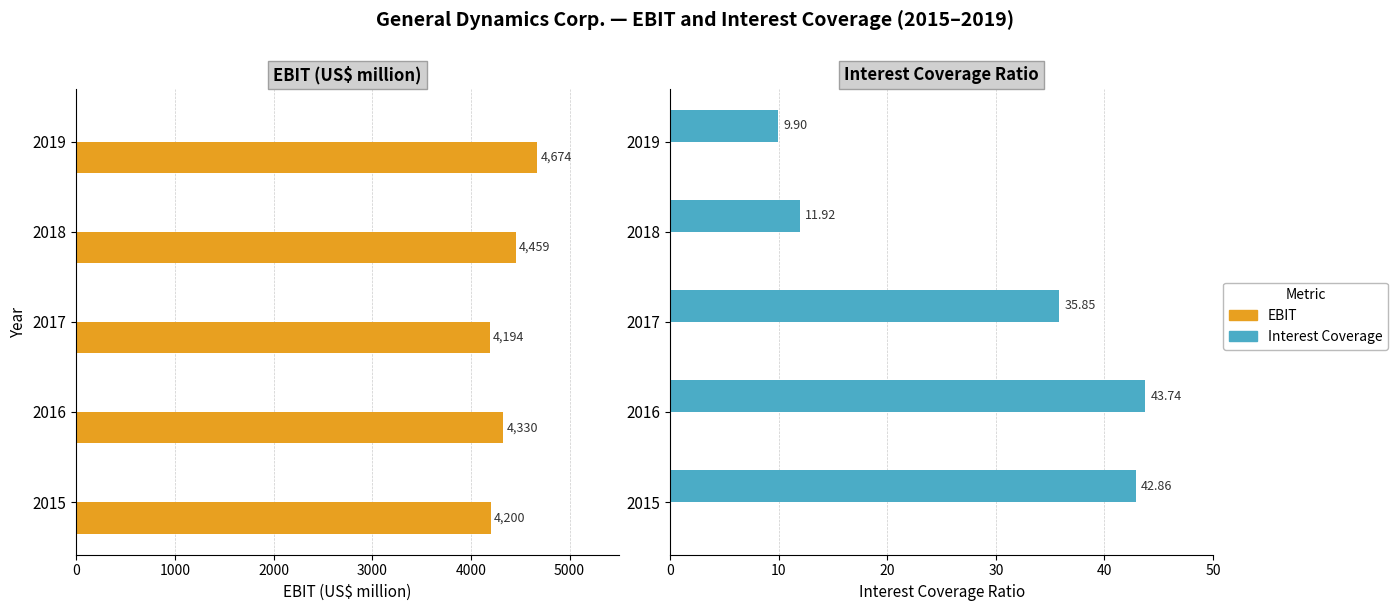

Between 4000 and 3000, which is larger?

4000